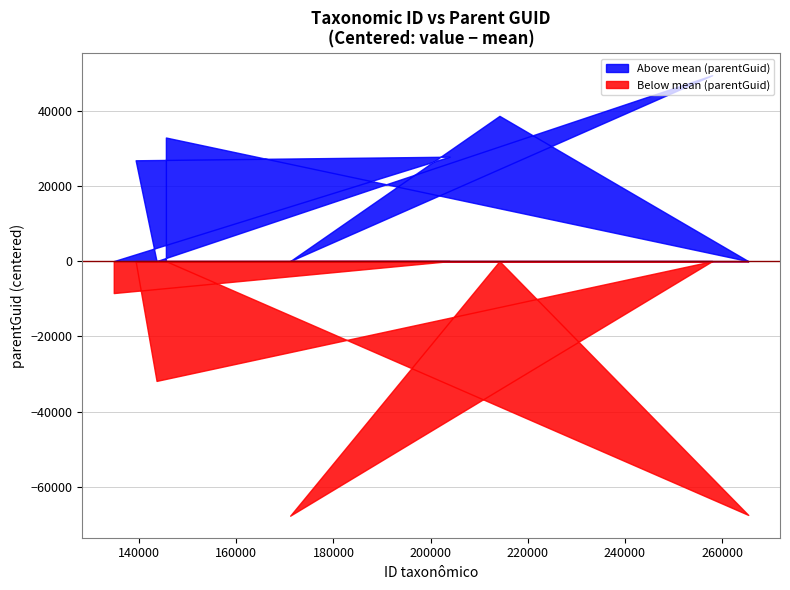

Where is the data nearest to the value 197802?

134777